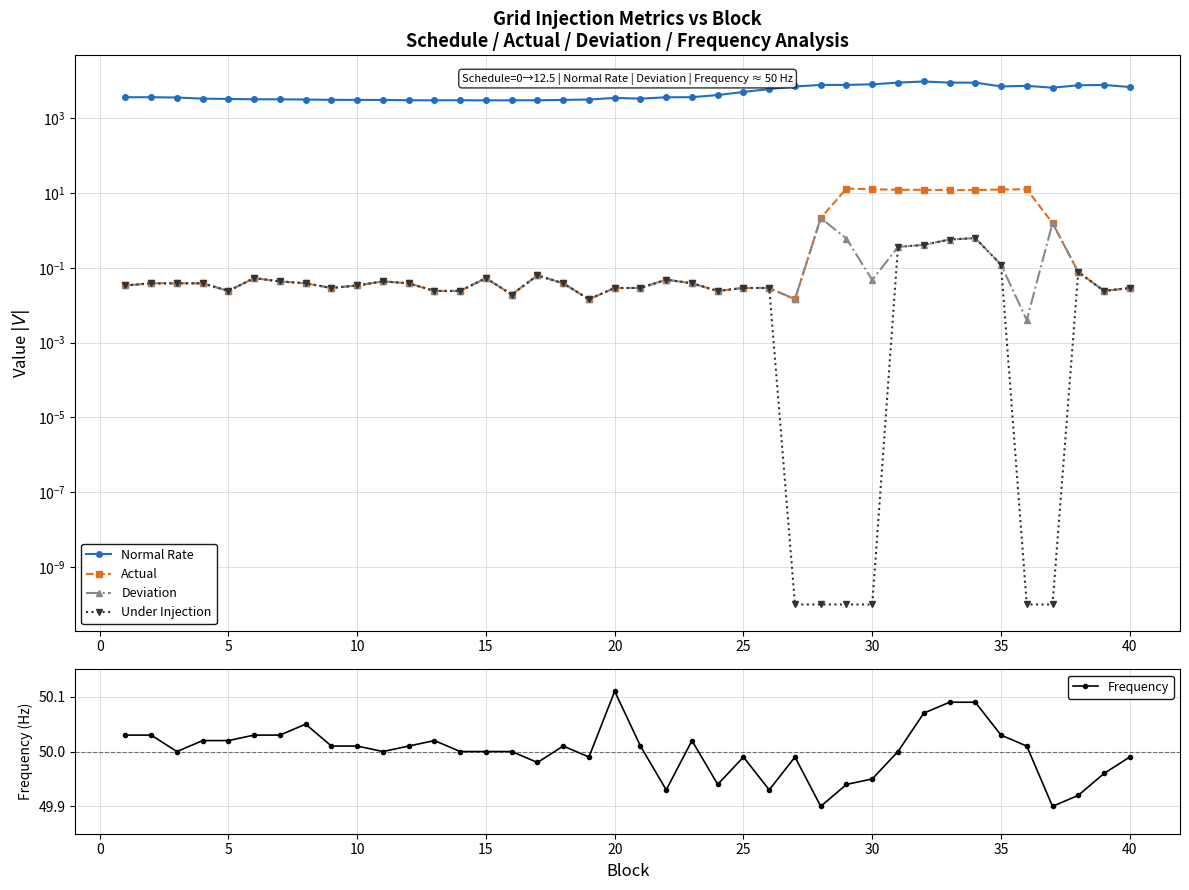

What is the maximum value for Actual?

13.1